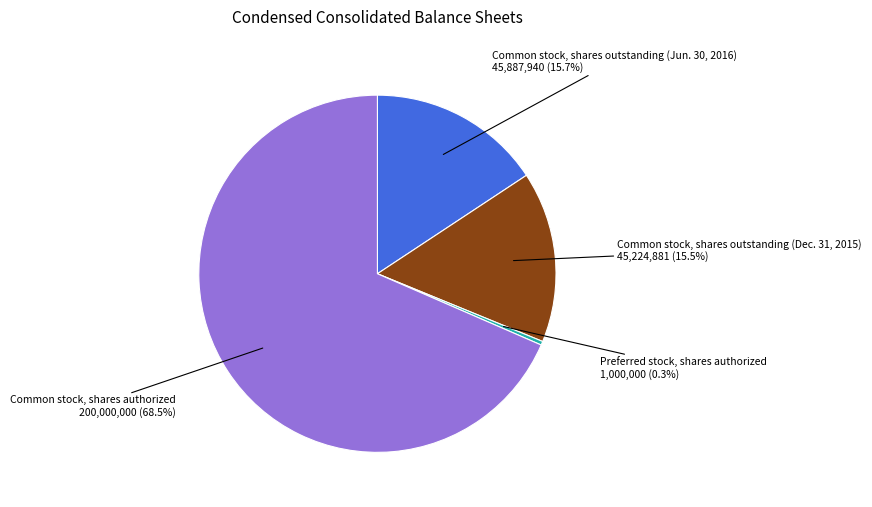

To the nearest percent, what is the difference between the largest and smallest slice percentages?

68%